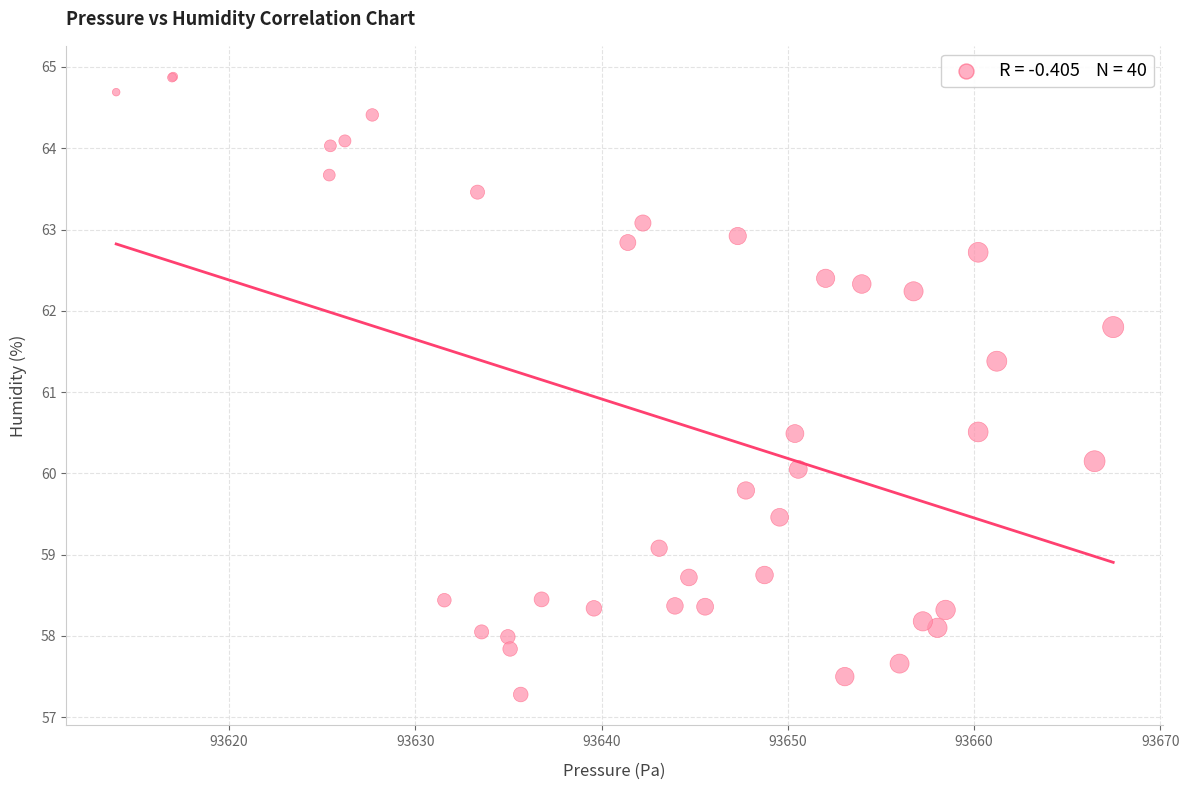

What Y value in the scatter plot is closest to 61?

61.4